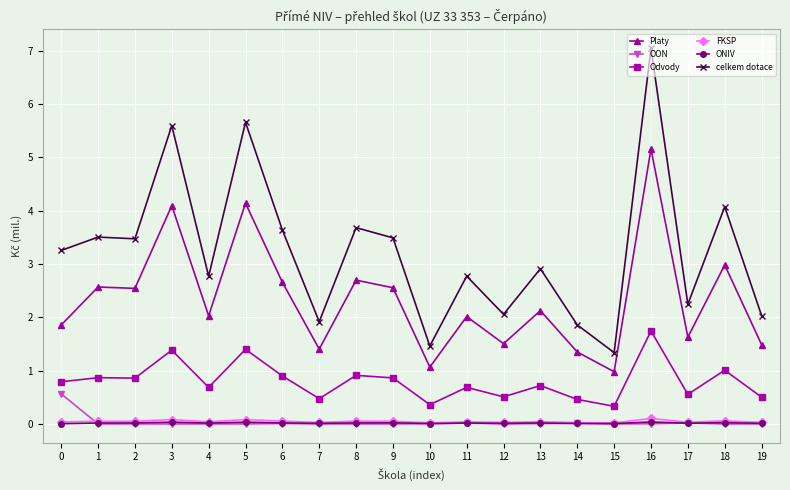

What is the highest value of the OON series?

0.6